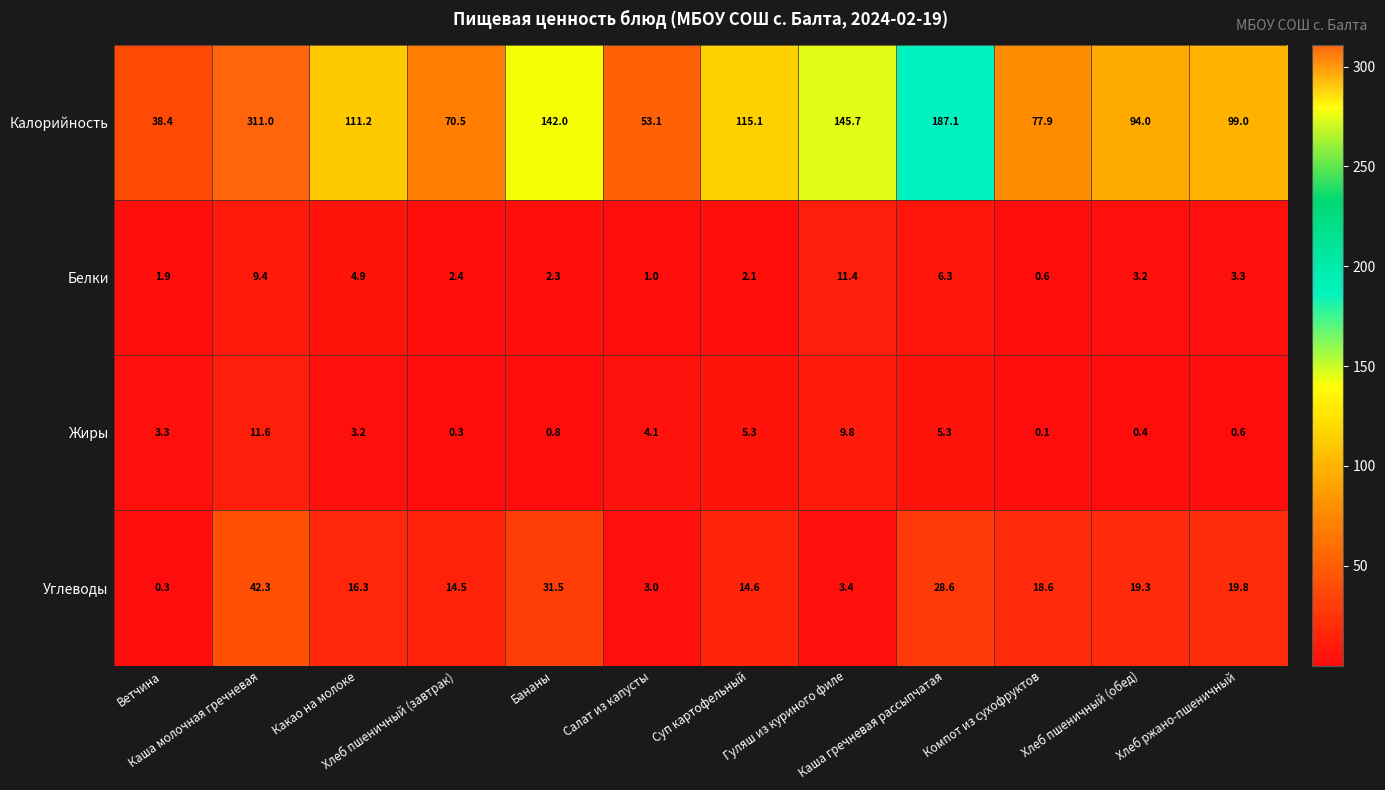

Which series has the largest total across all categories?

Калорийность